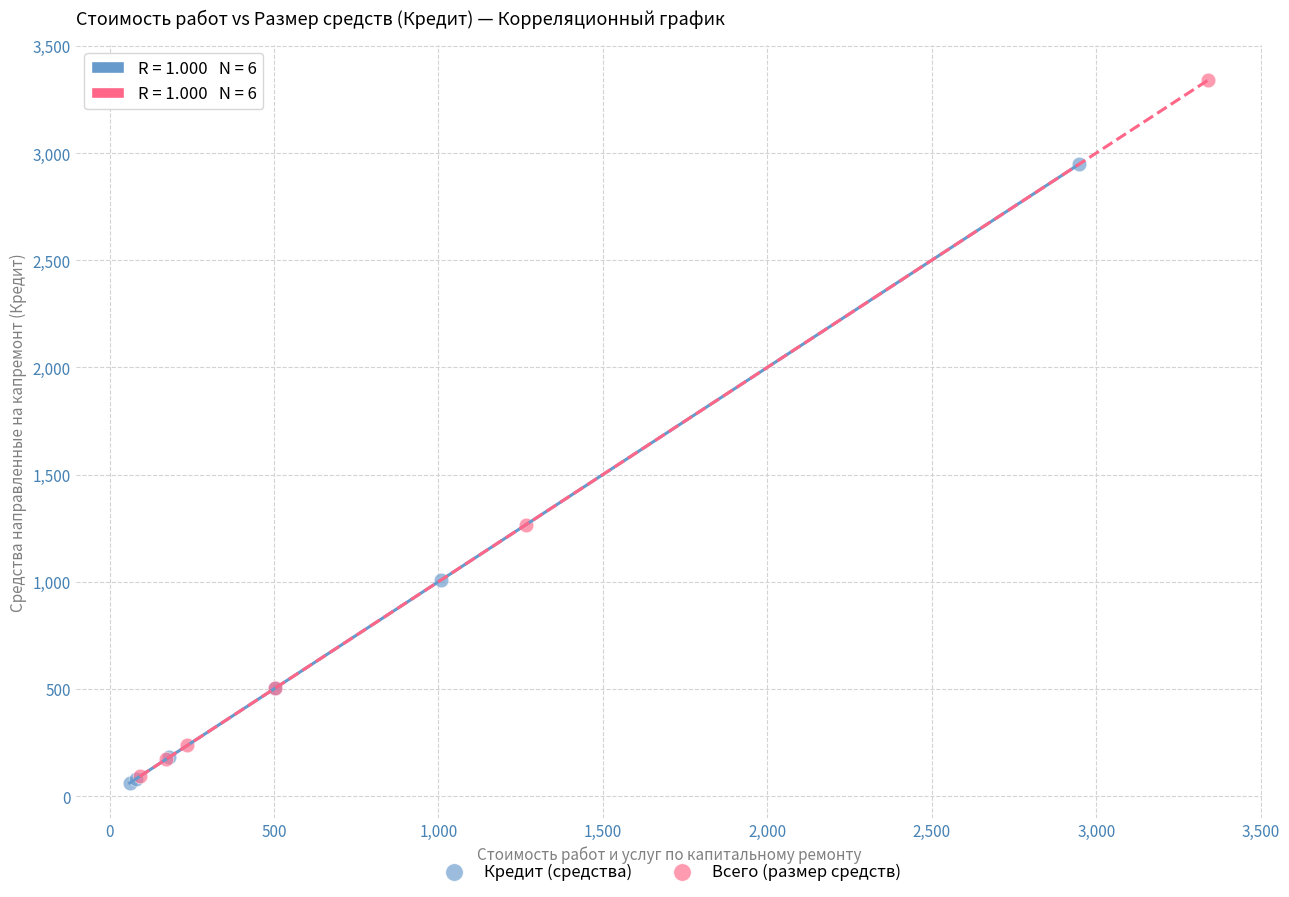

Which series has the widest spread of Y values?

Всего (размер средств)